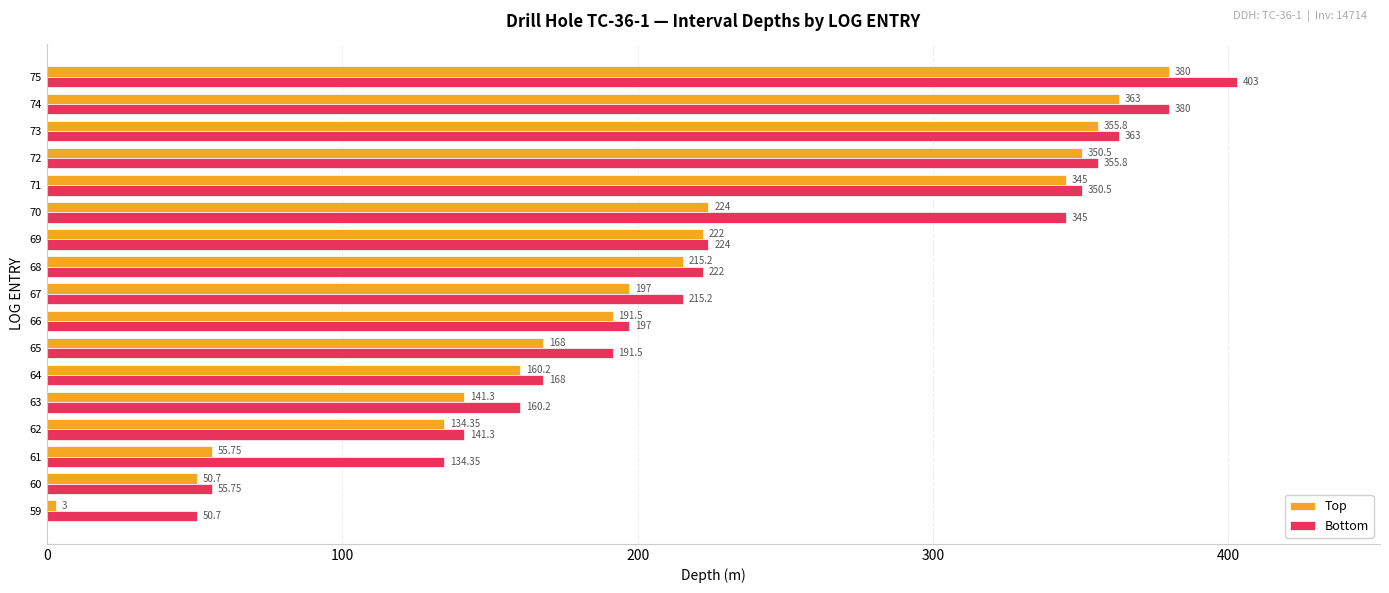

At how many categories does at least one series exceed 232?

6